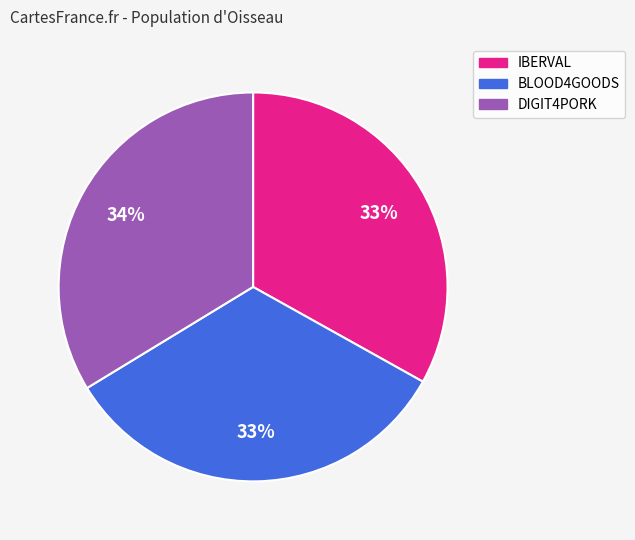

Is there any slice that represents more than half of the pie?

No